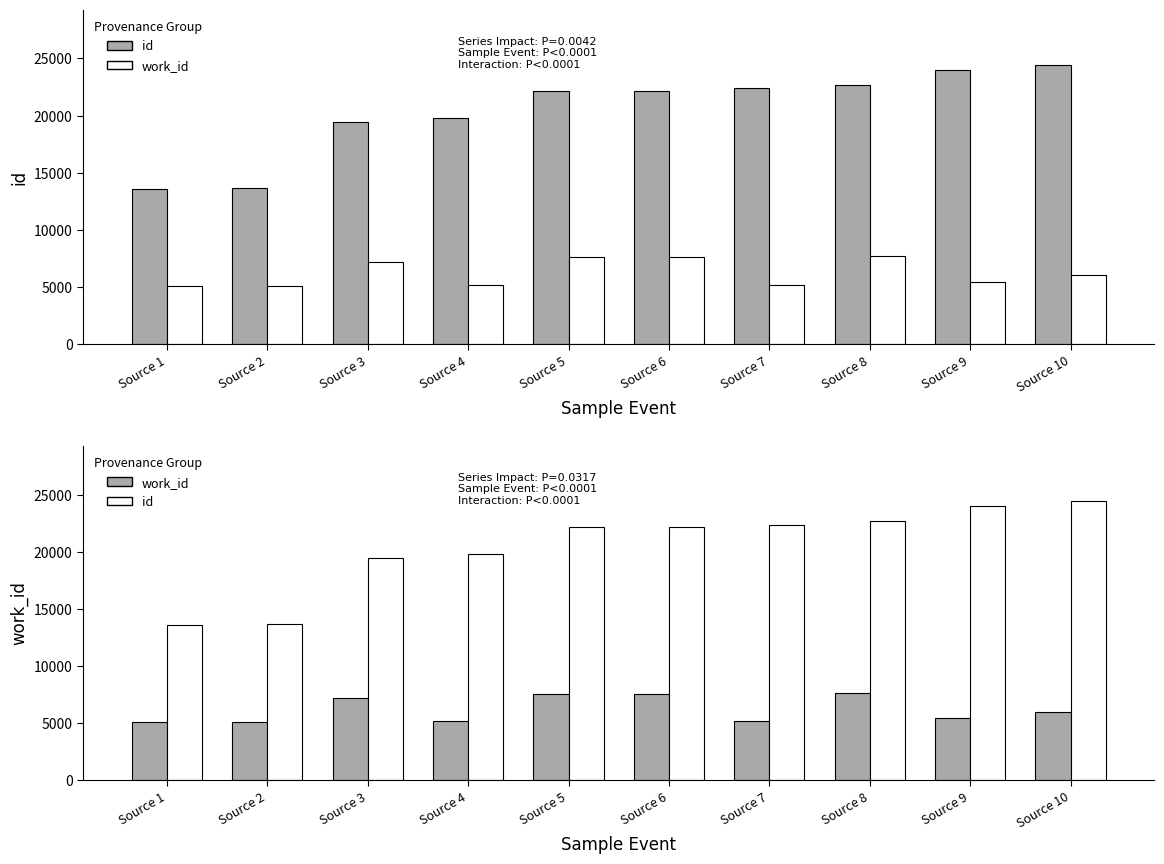

Reading right to left, transcribe all the data shown in this chart.

id: Source 10=24400	Source 9=23957	Source 8=22677	Source 7=22378	Source 6=22152	Source 5=22149	Source 4=19784	Source 3=19462	Source 2=13651	Source 1=13580
work_id: Source 10=6006	Source 9=5447	Source 8=7669	Source 7=5192	Source 6=7583	Source 5=7583	Source 4=5175	Source 3=7171	Source 2=5063	Source 1=5063